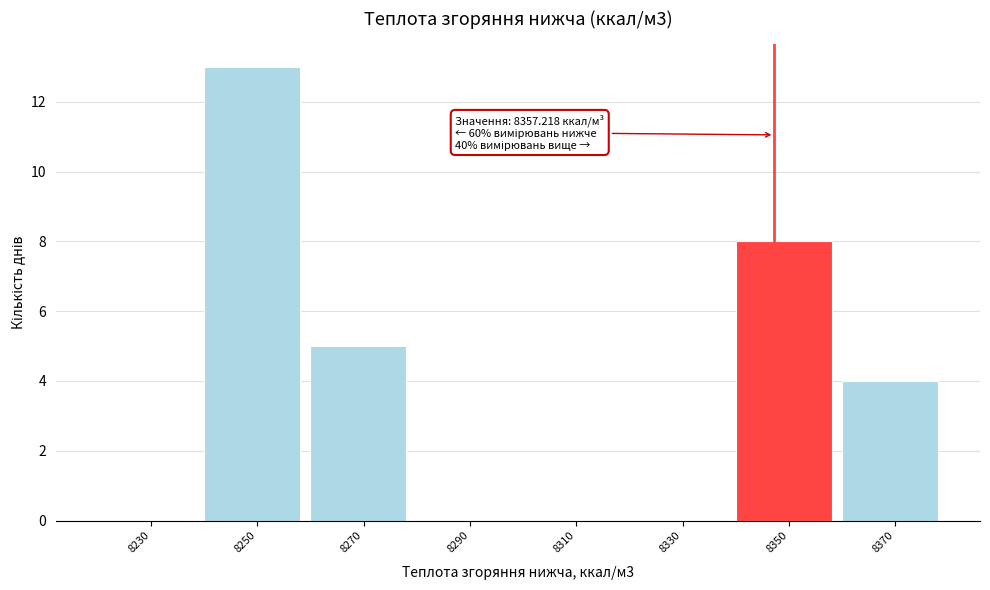

Reading left to right, what are all the values shown in this chart?

8230=0	8250=13	8270=5	8290=0	8310=0	8330=0	8350=8	8370=4